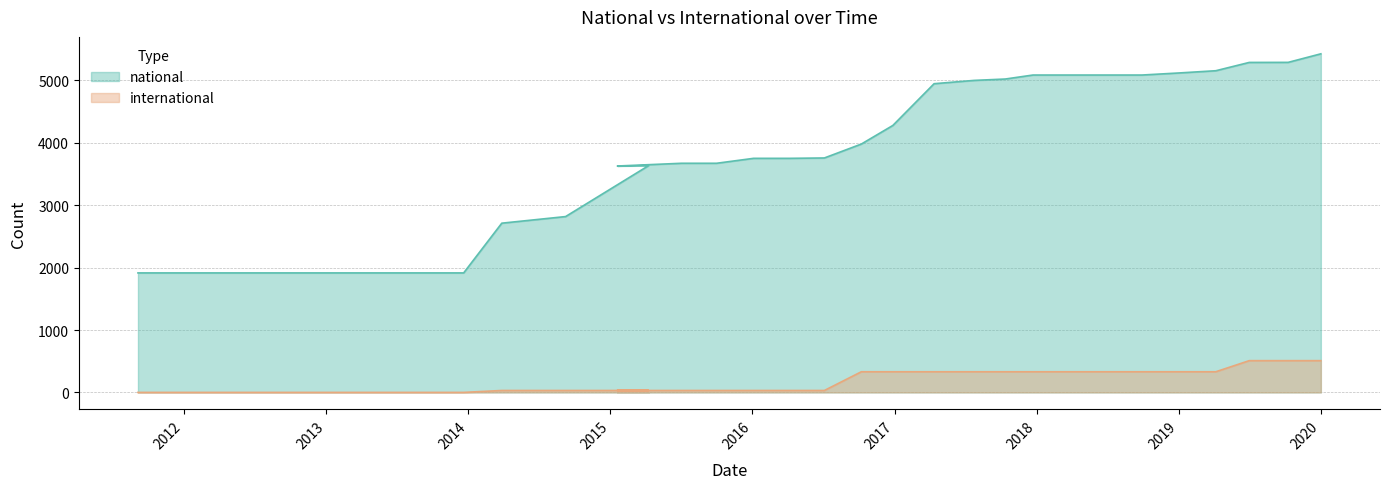

Which series has the largest range (max minus min)?

national